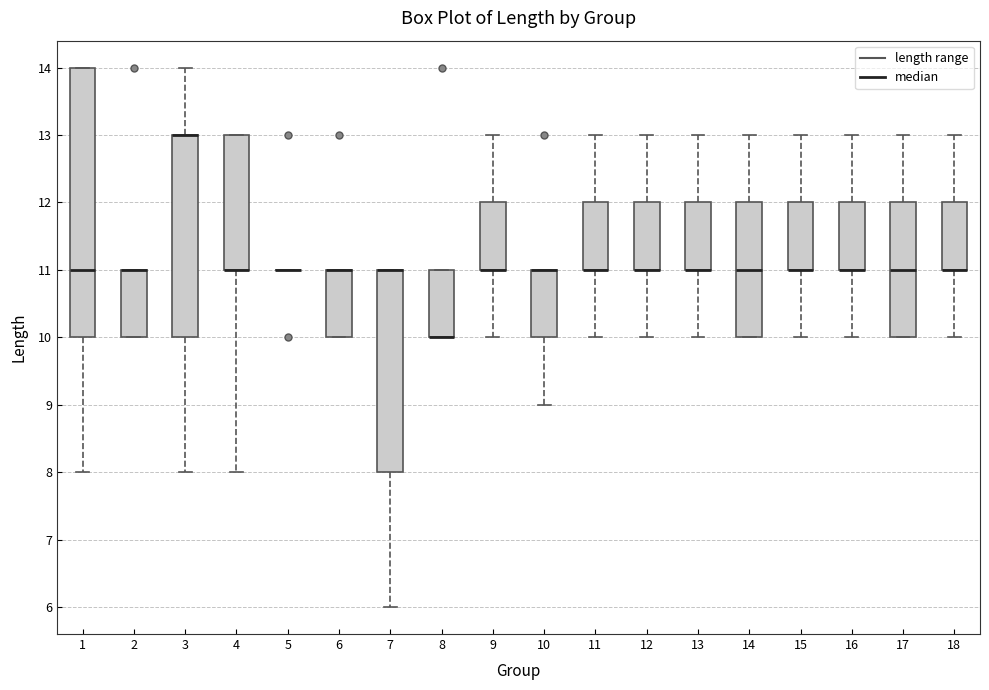

Which box is the tallest, from its lower edge to its upper edge?

1